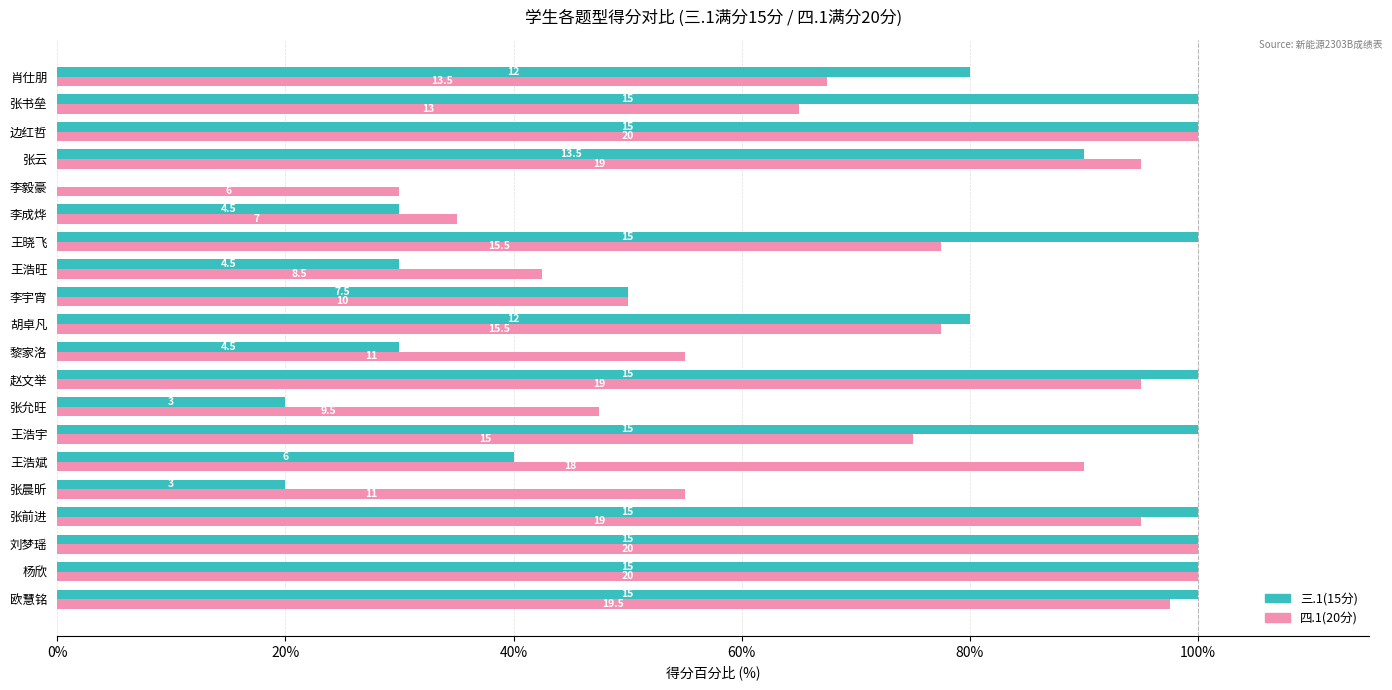

What are all the series names shown in the legend?

三.1(15分), 四.1(20分)